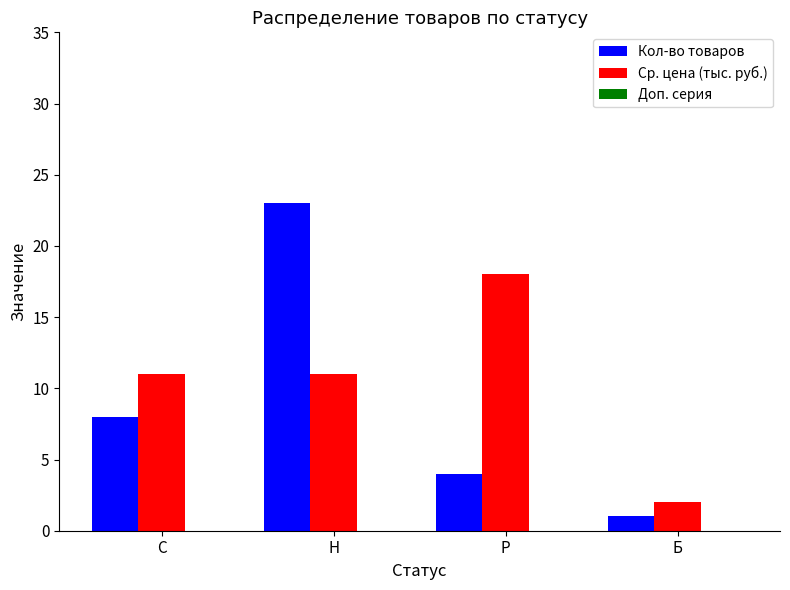

What is the difference between the highest and lowest values at С?

3